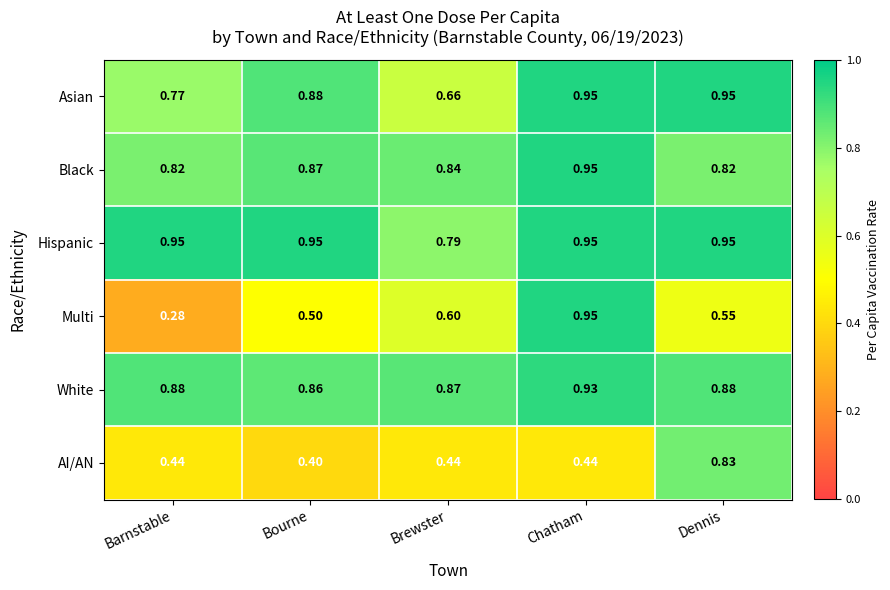

At which category is the sum across all series the highest?

Chatham